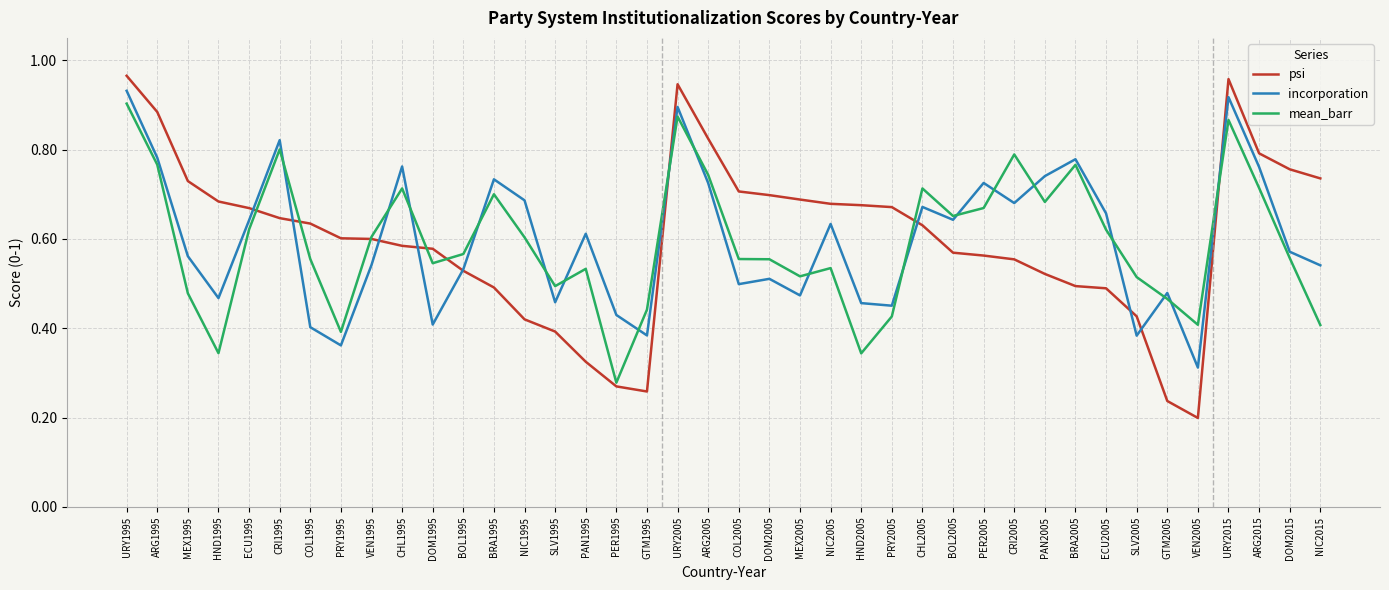

The value of mean_barr at PER1995 is 0.4. True or false?

False